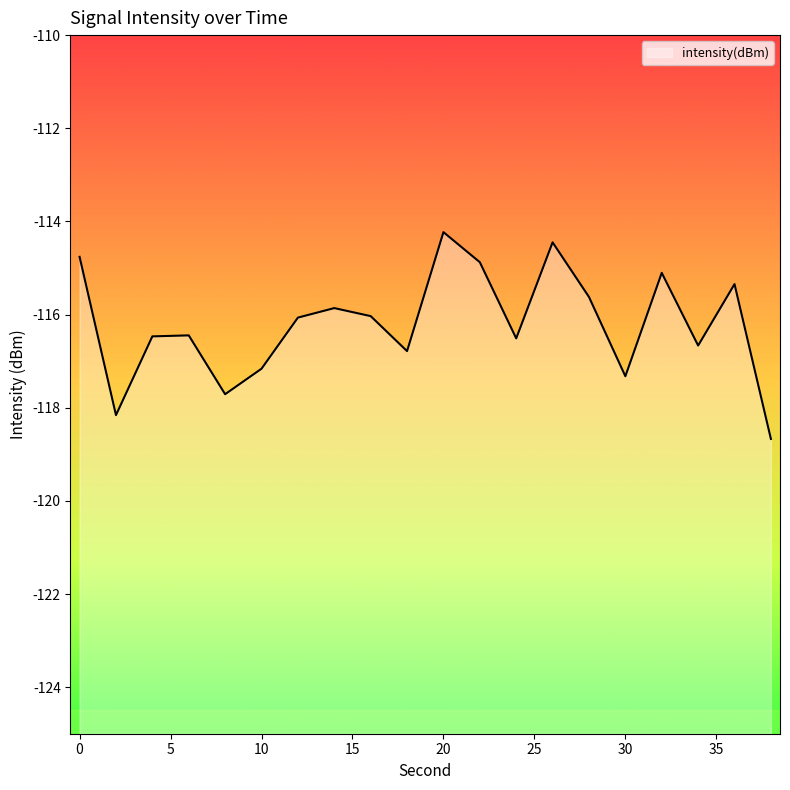

Does the chart have visible grid lines?

No